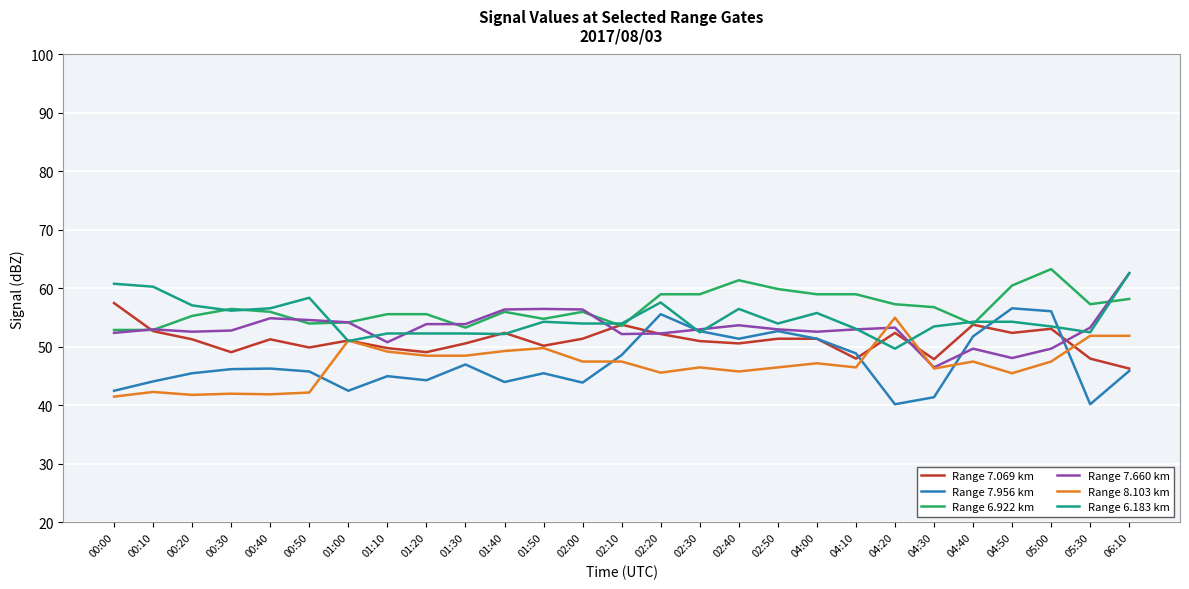

True or false: Range 6.922 km and Range 7.956 km intersect in this chart.

False